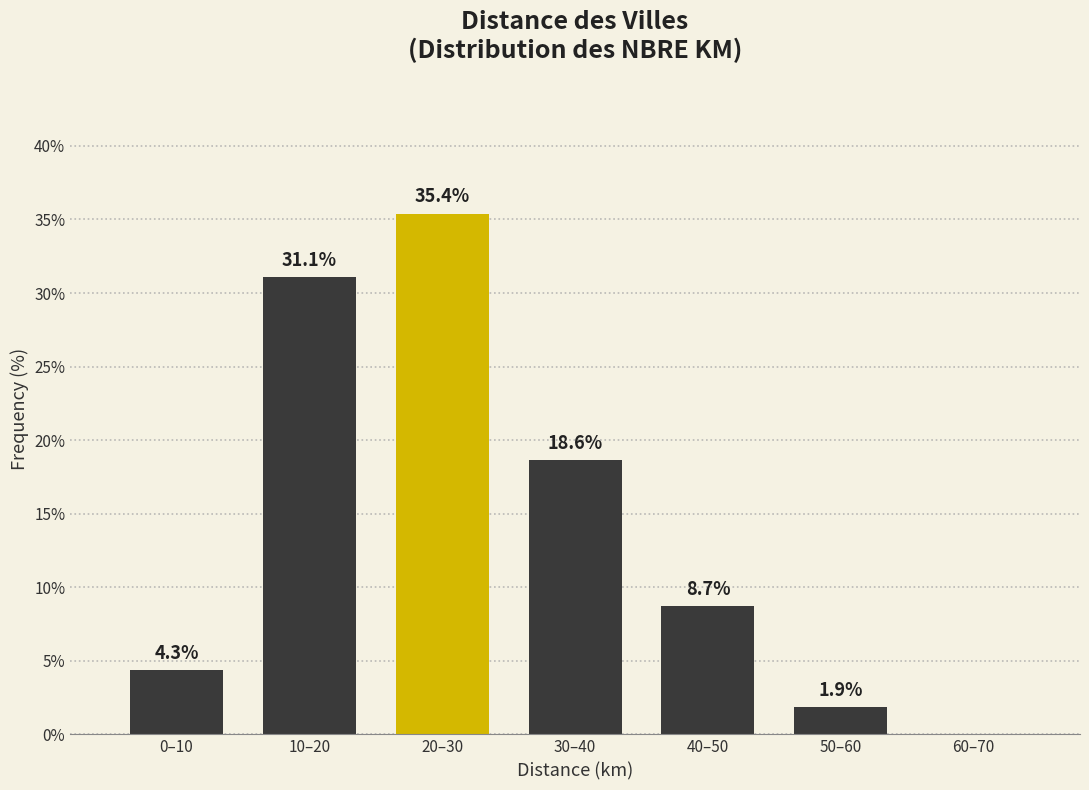

Reading left to right, transcribe all the data shown in this chart.

0–10=4.3	10–20=31.1	20–30=35.4	30–40=18.6	40–50=8.7	50–60=1.9	60–70=0.0